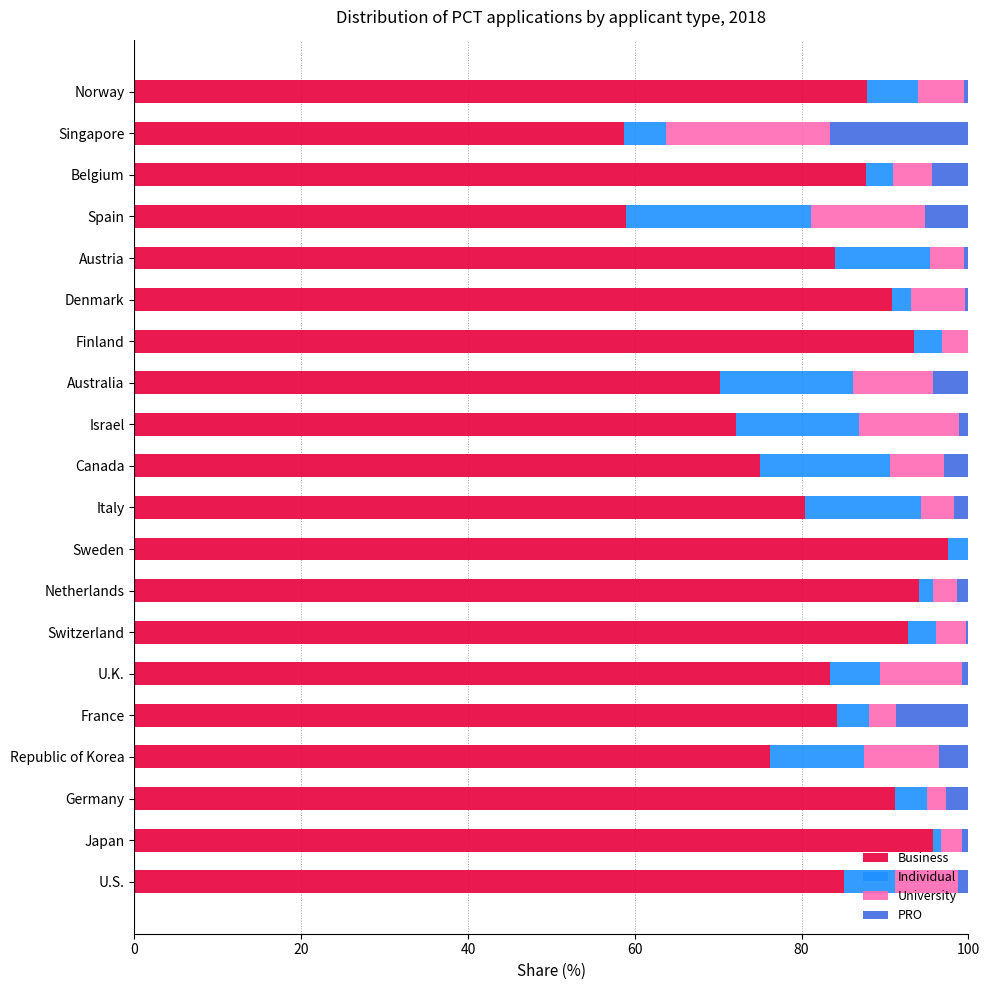

The Business series shows 103.4 at Canada. True or false?

False